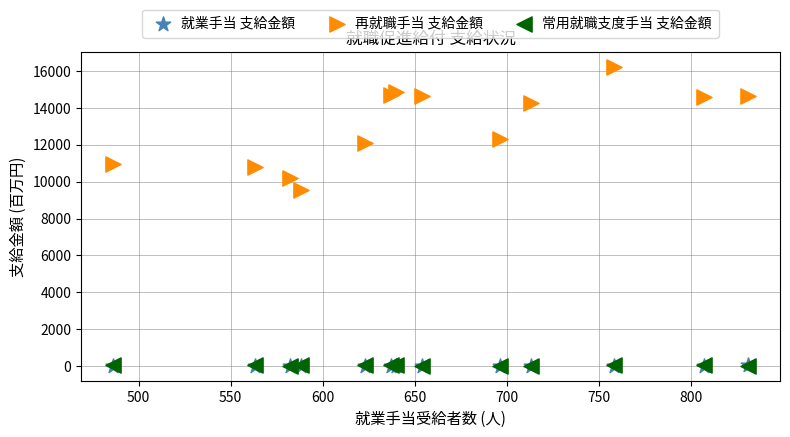

What are all the series names shown in the legend?

就業手当 支給金額, 再就職手当 支給金額, 常用就職支度手当 支給金額